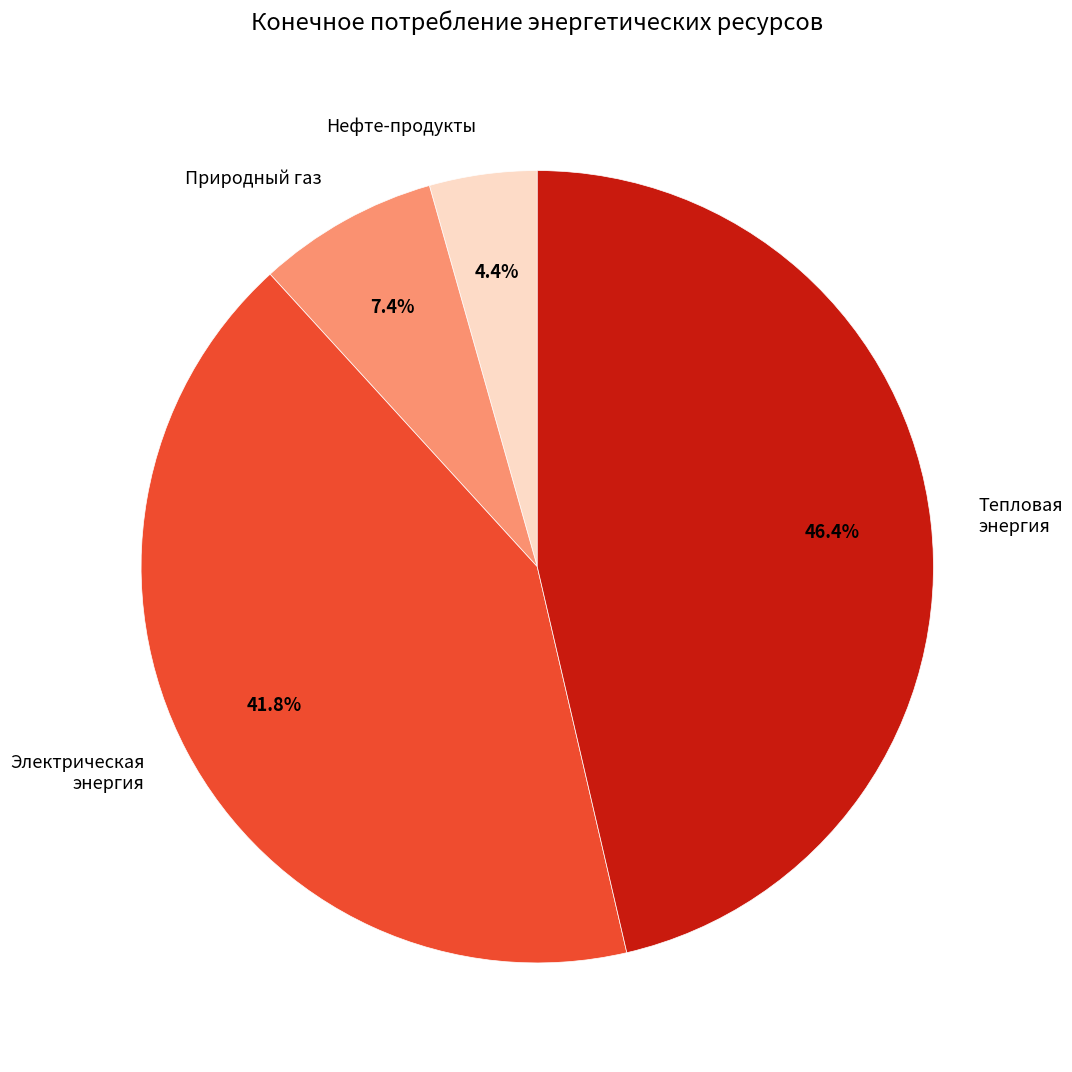

Does any single category account for the majority?

No